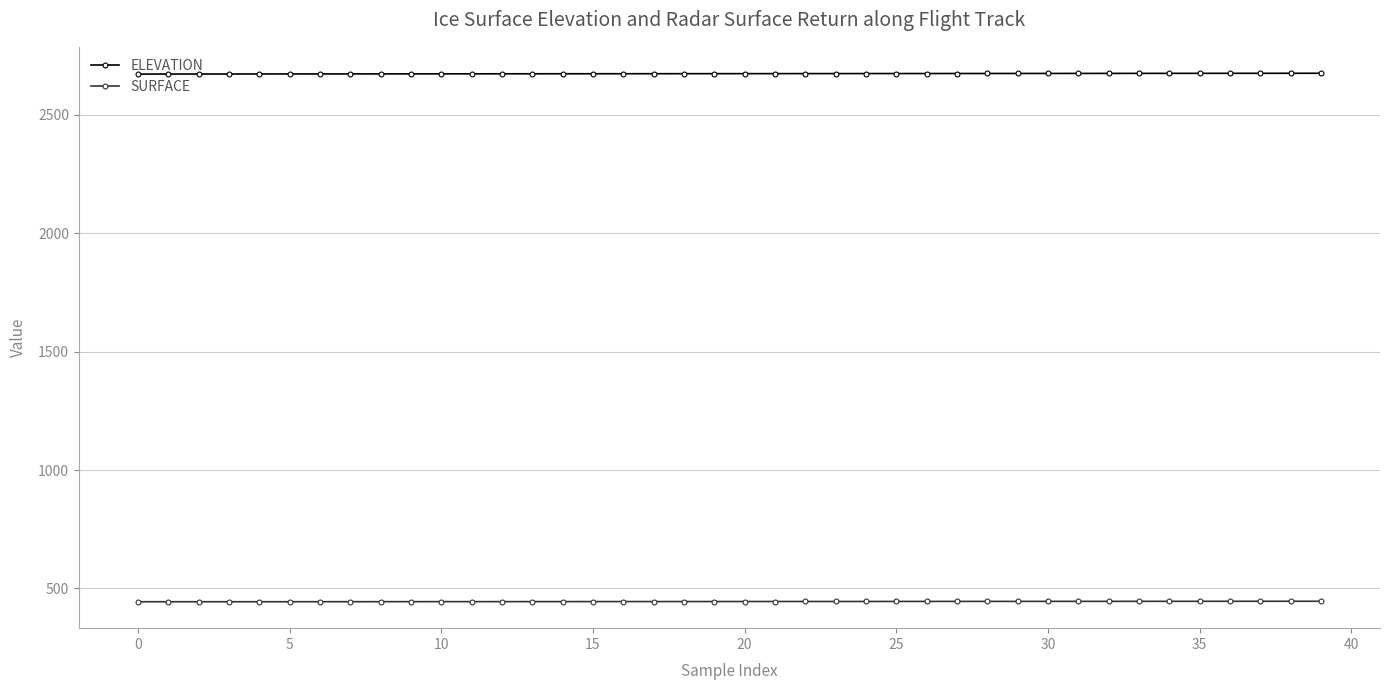

List the series in order of their overall mean, lowest first.

SURFACE, ELEVATION